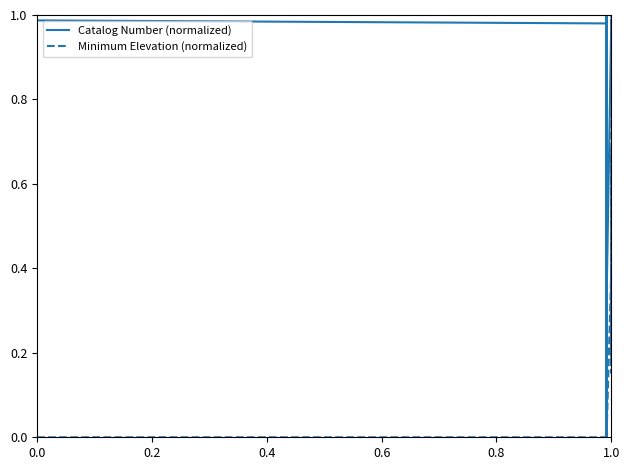

Count the number of categories in the chart.

14